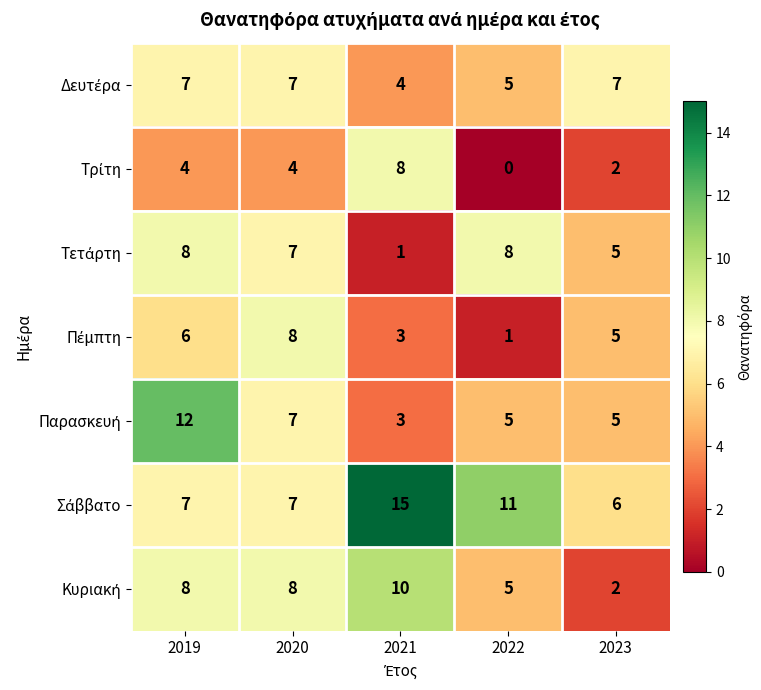

What is the total value across all series at 2020?

48